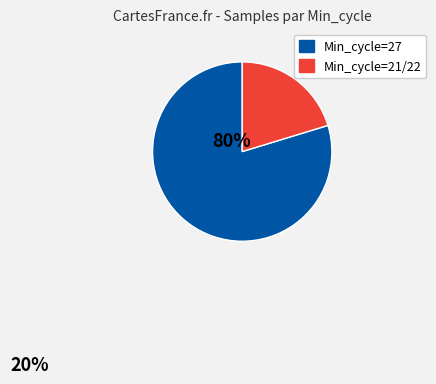

Does any single category account for the majority?

Yes